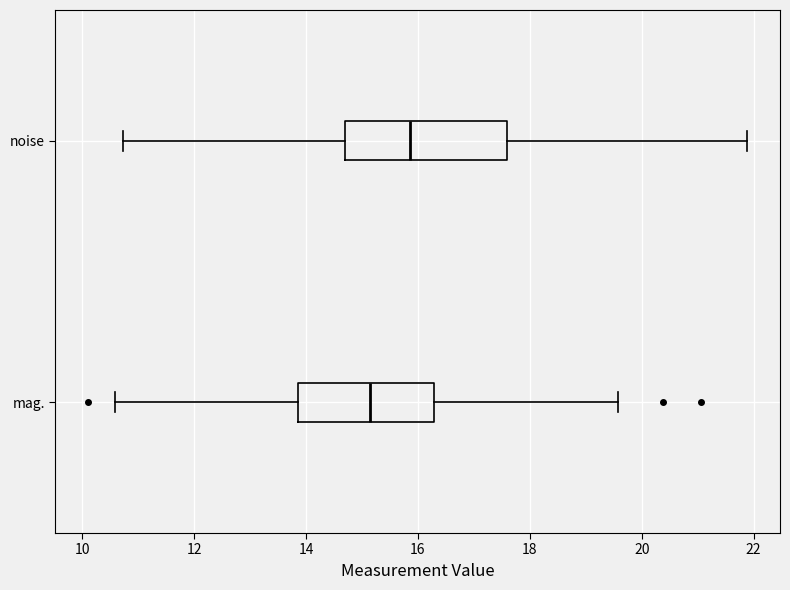

Which box has the furthest to the left median line?

mag.